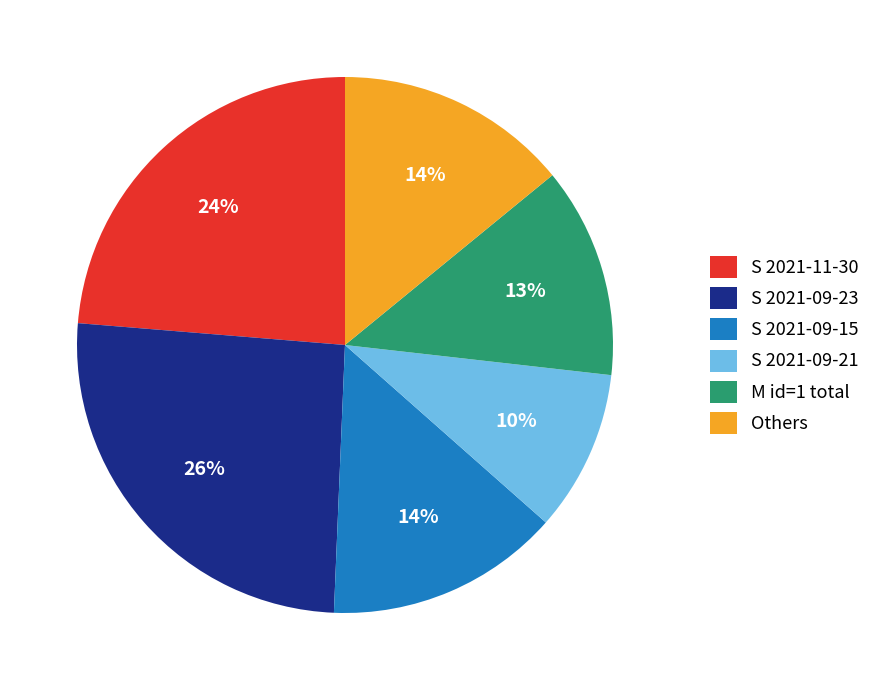

Which category has the biggest portion of the pie?

S 2021-09-23